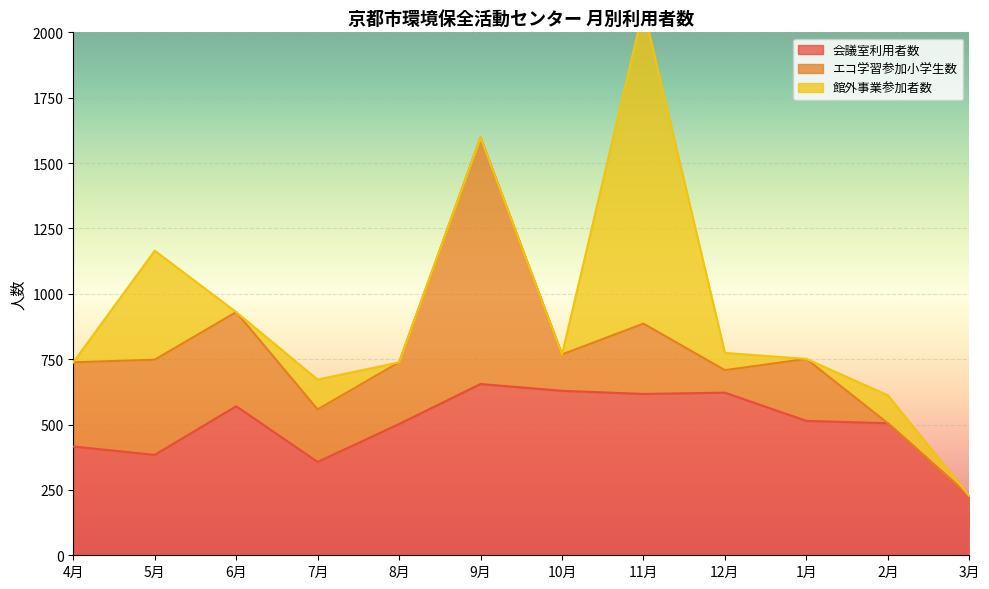

What is the highest value of the 会議室利用者数 series?

655